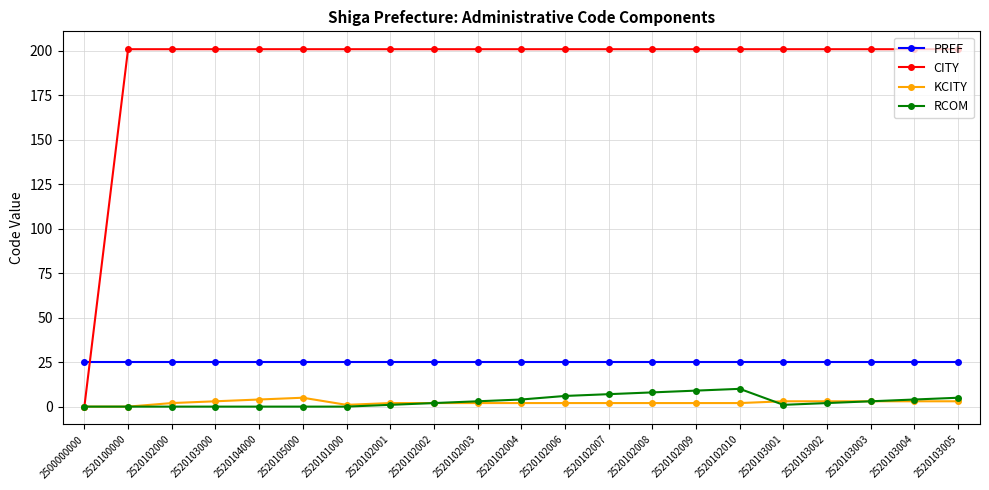

Is it true that PREF equals 36 at 2520103002?

False